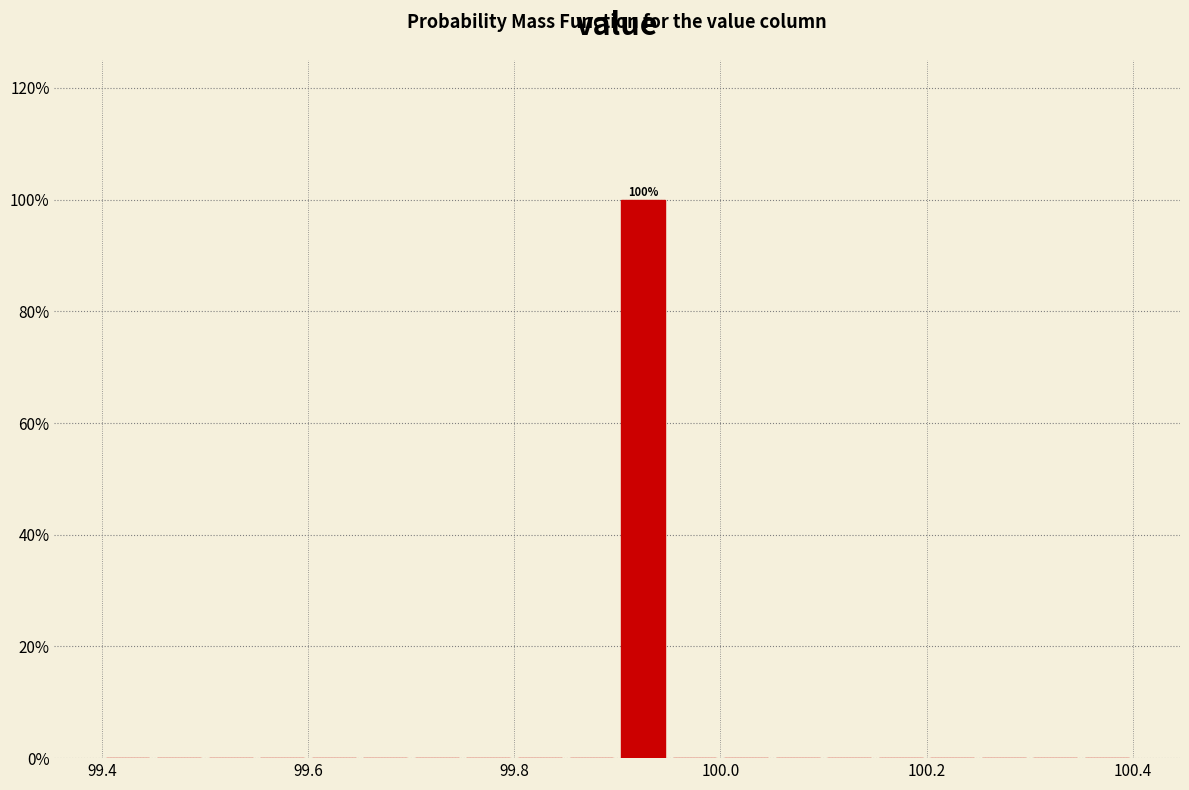

Read against the x-axis, roughly where is the centre of the tallest bar?

99.92